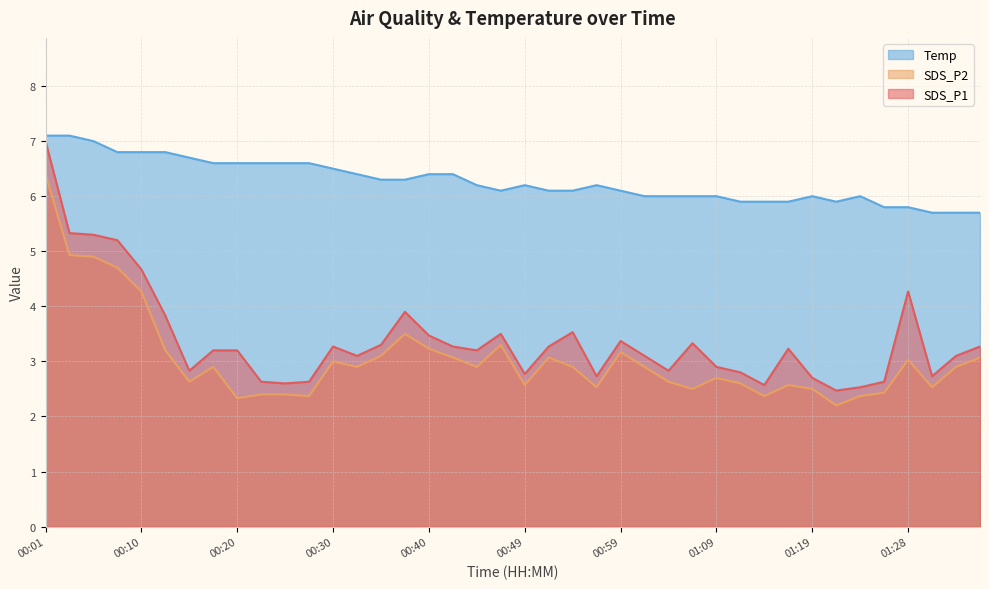

What is the difference between the maximum and minimum values in the SDS_P1 series?

4.5